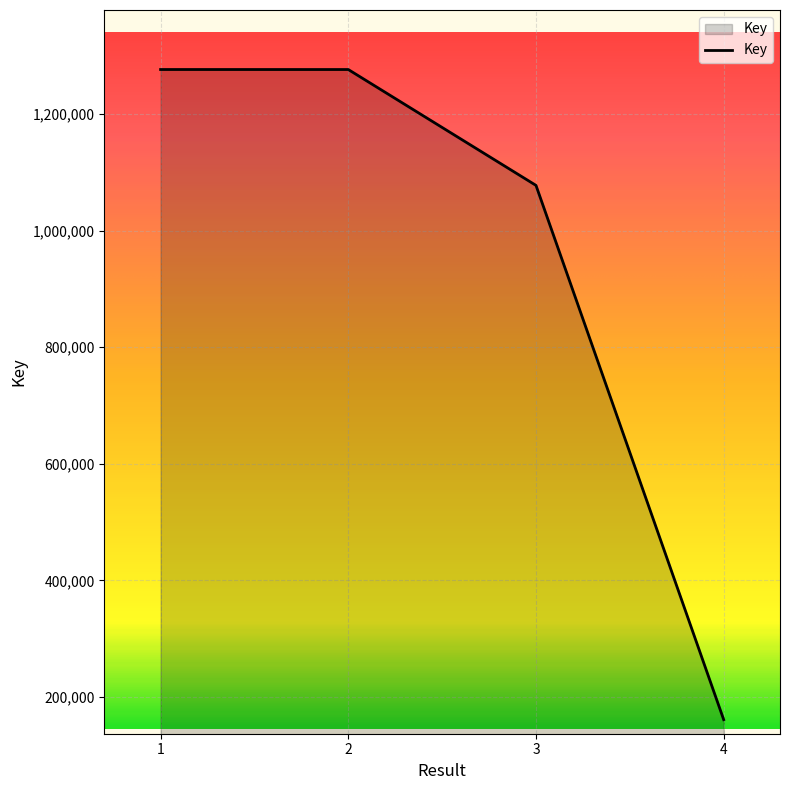

What is the change in value from 1 to 2?

-24